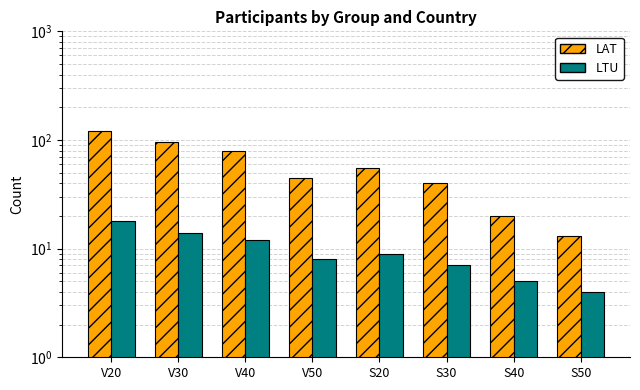

True or false: LAT has a value of 30 at S40.

False